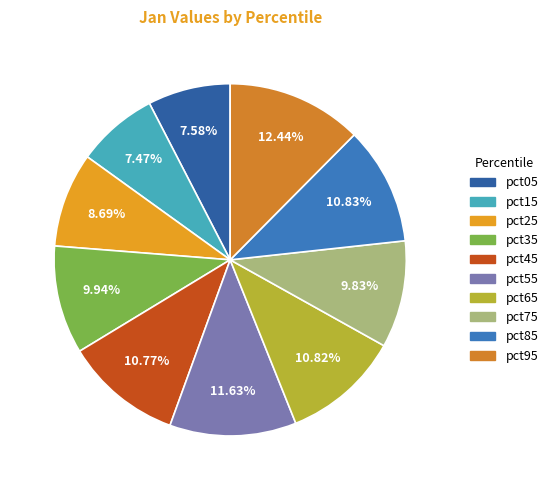

Which has a higher value, pct45 or pct55?

pct55